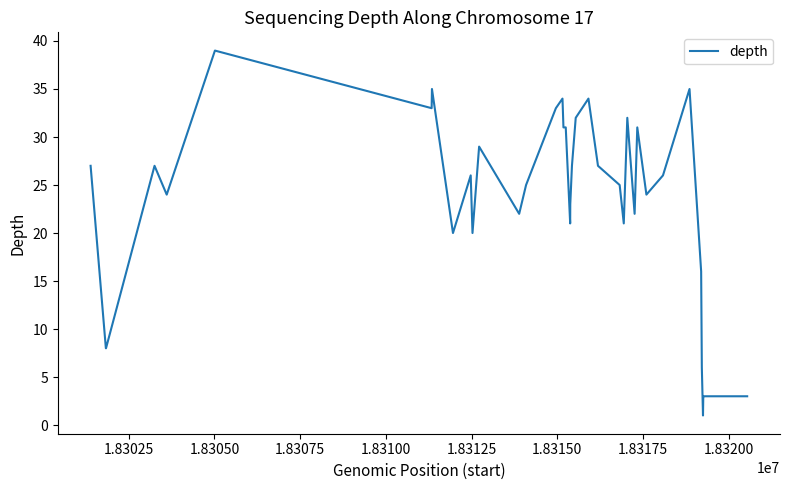

Is this an area chart (filled region under the line)?

No